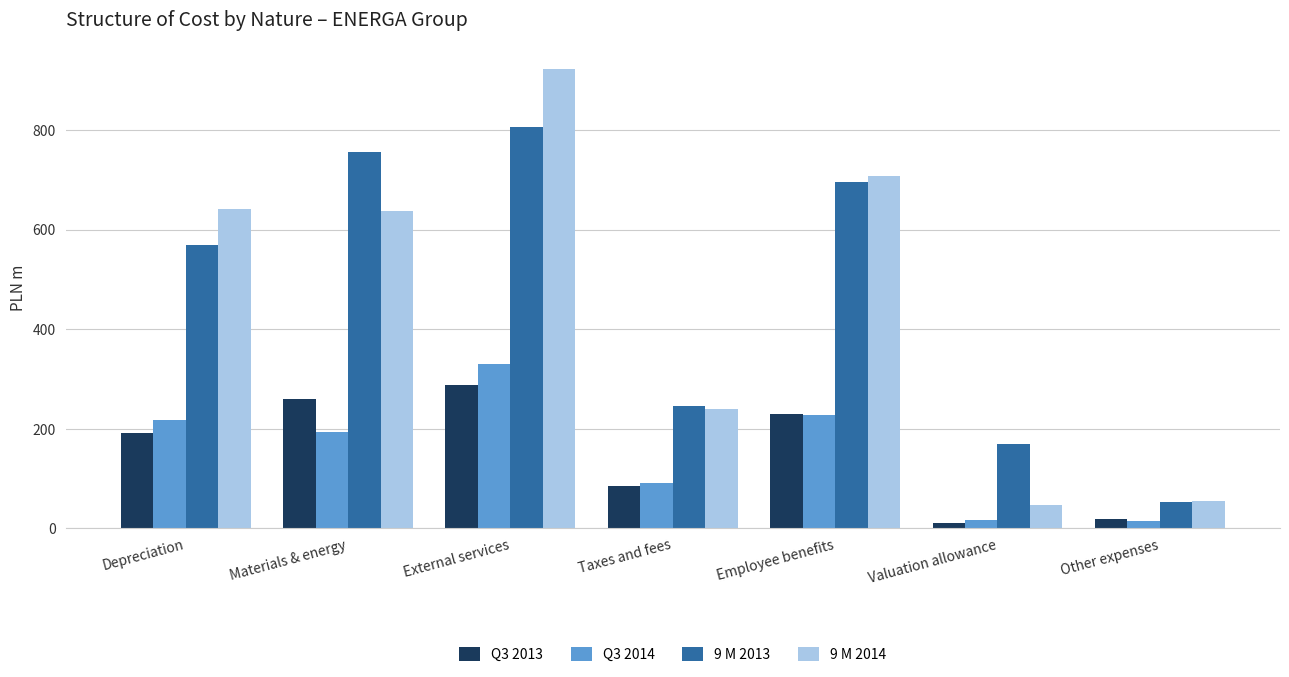

Which series has the largest range (max minus min)?

9 M 2014